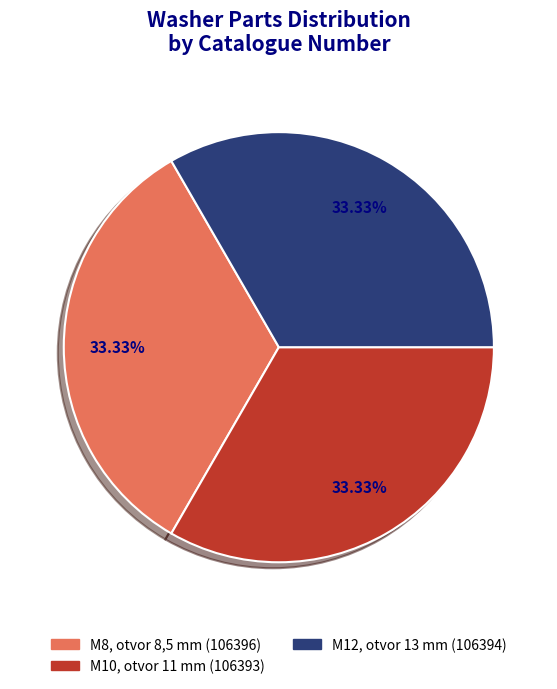

Does any single category account for the majority?

No